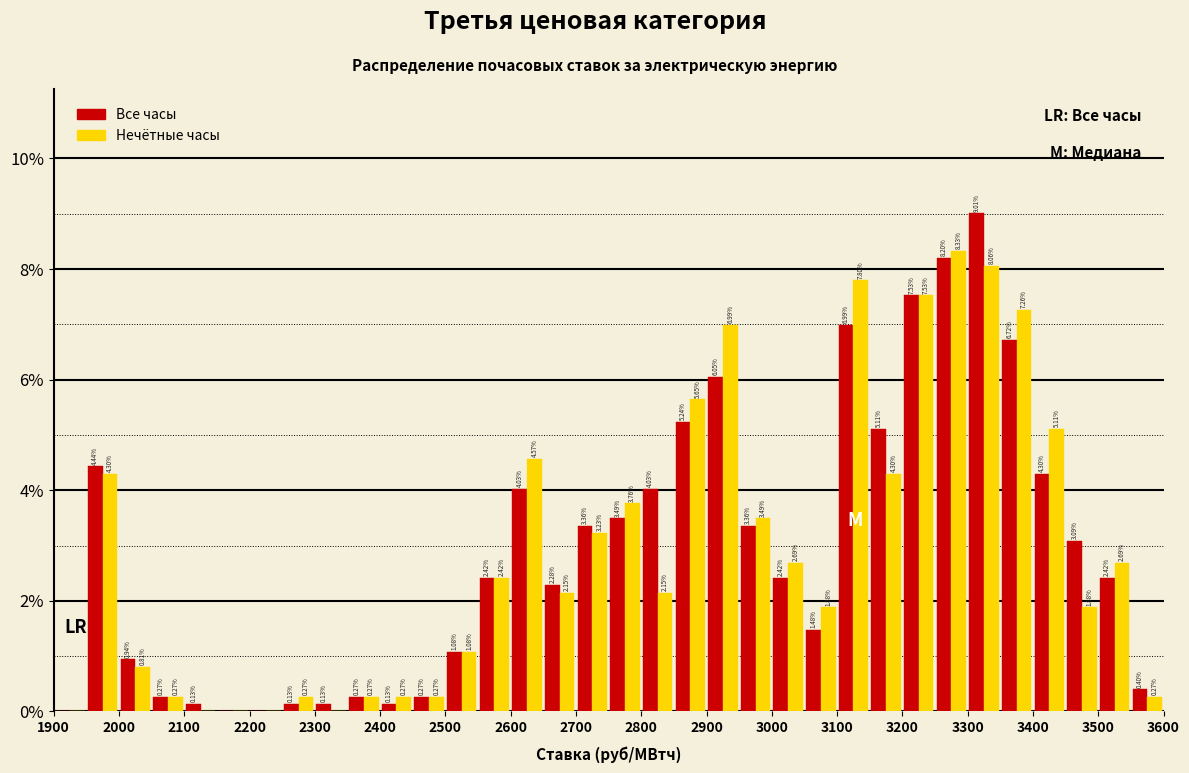

In the Все часы series, which range on the x-axis has the tallest bar?

3300 to 3350